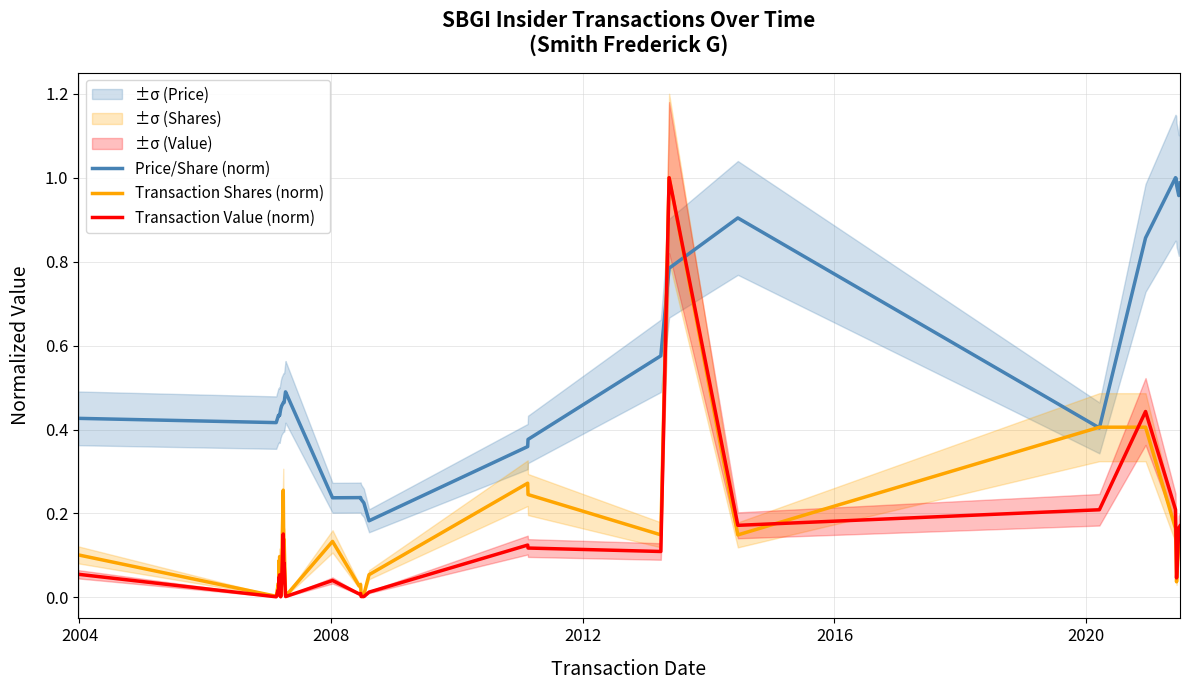

How many intersections are there between Transaction Value (norm) and Price/Share (norm)?

2